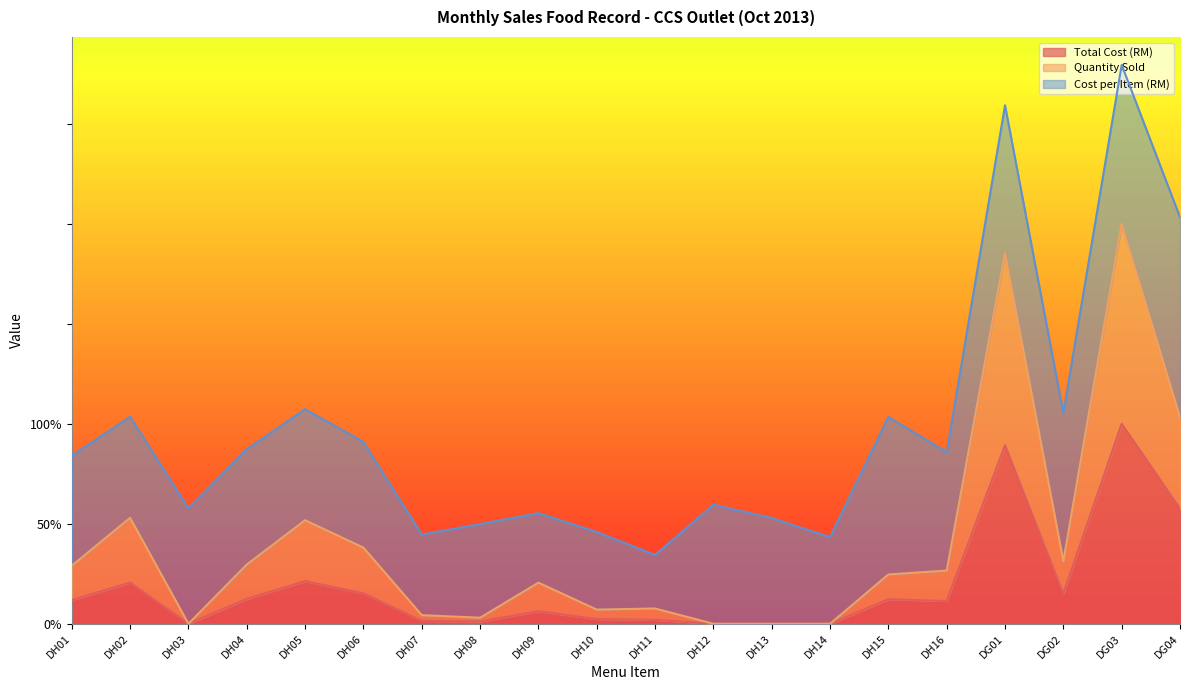

At which category does Quantity Sold reach its first local peak?

DH02